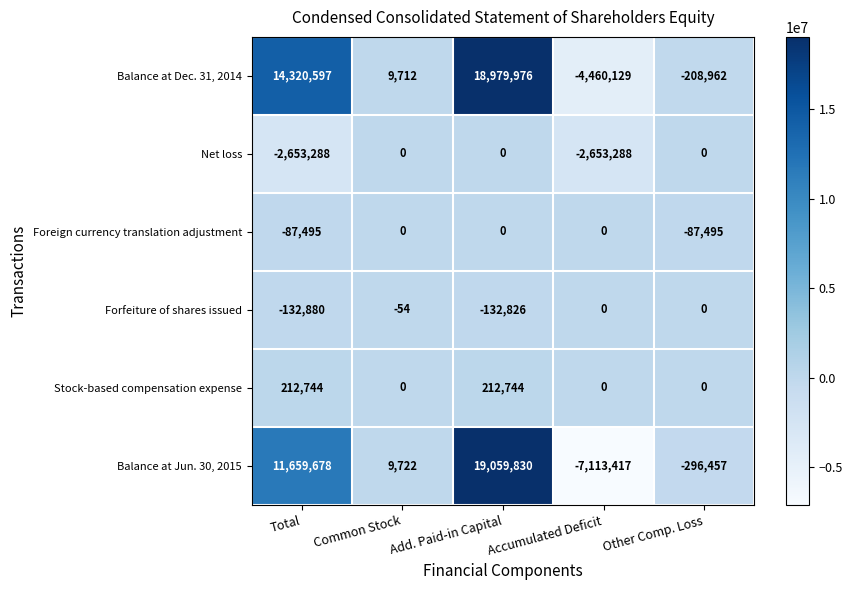

Which series has the largest range (max minus min)?

Balance at Jun. 30, 2015